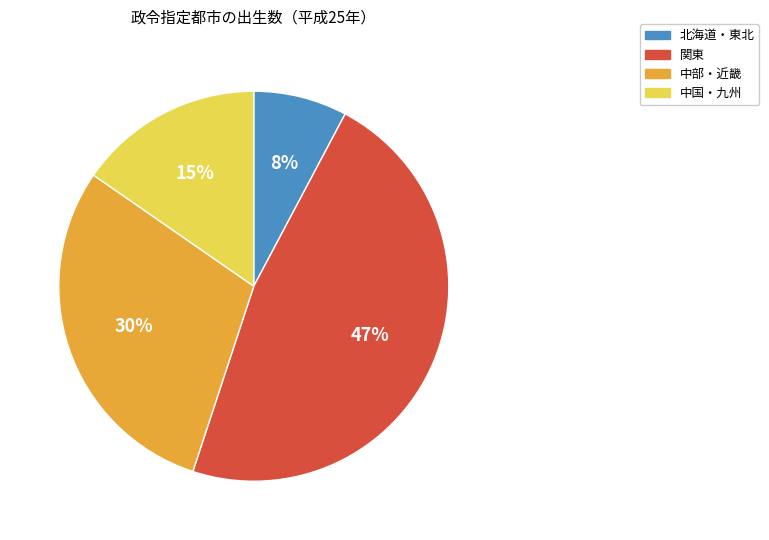

To the nearest percent, what portion does 中国・九州 represent?

15%